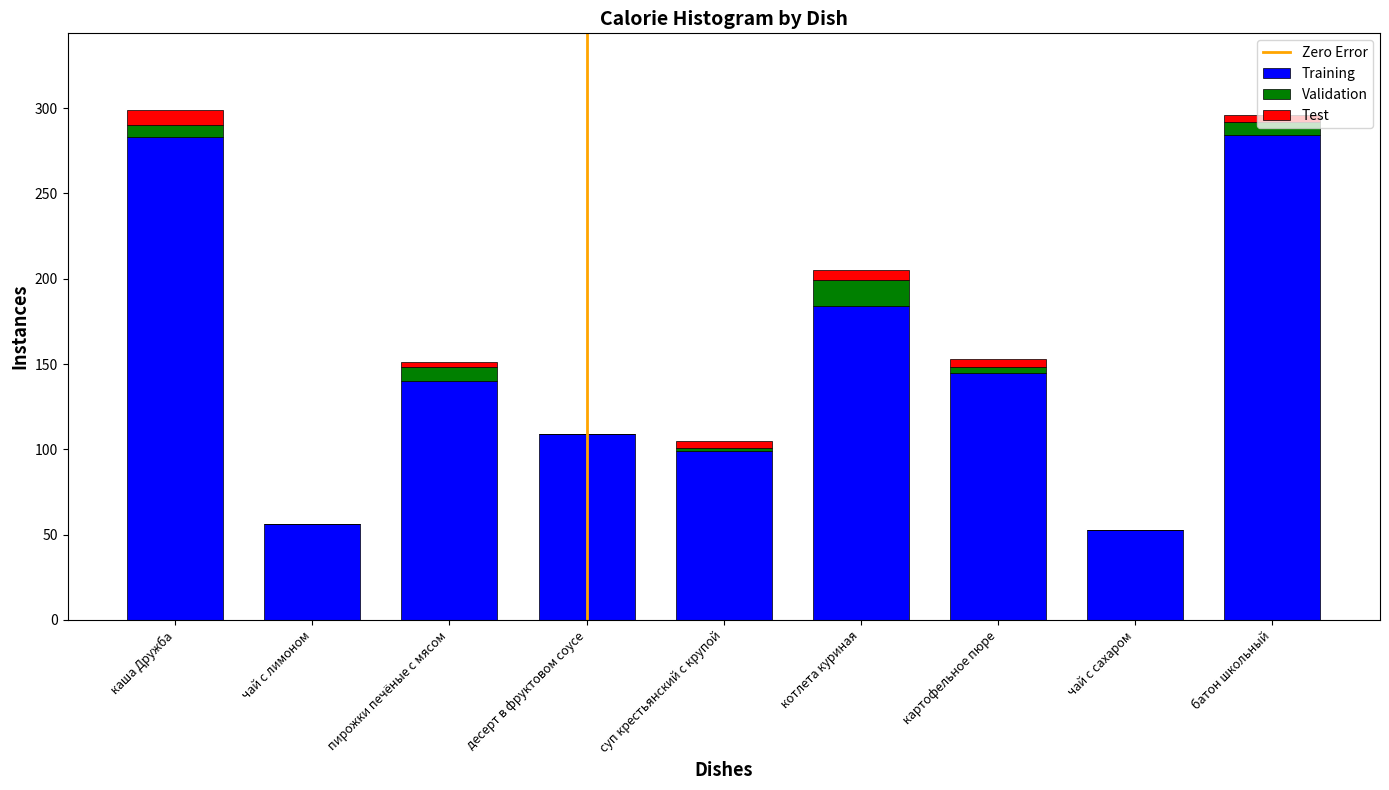

True or false: Training has a value of 109 at десерт в фруктовом соусе.

True